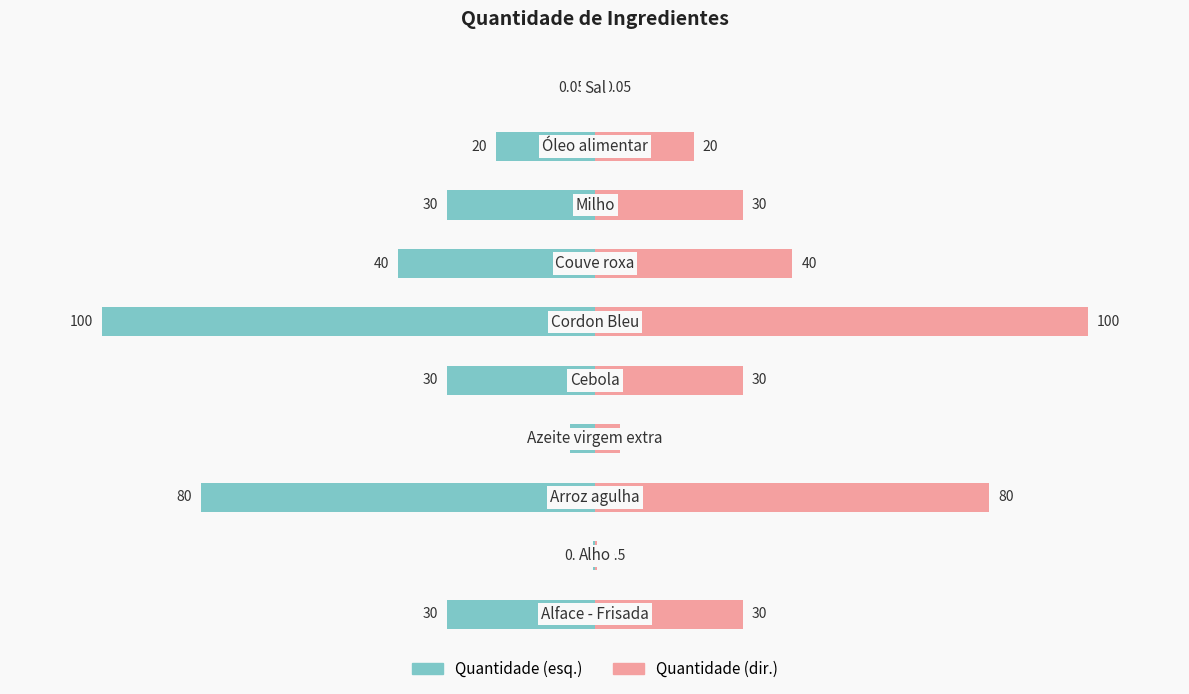

At how many categories does at least one series exceed 12?

7